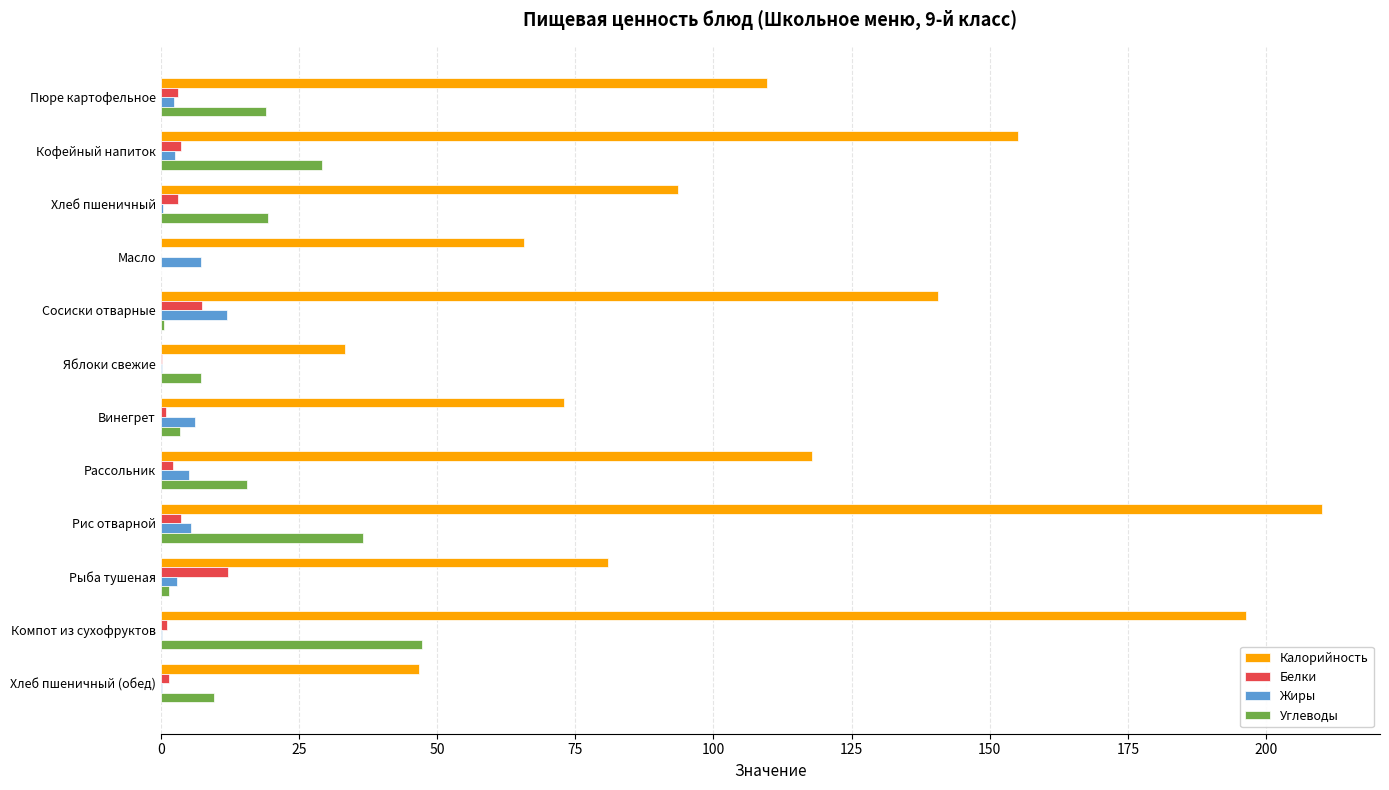

What are all the series names shown in the legend?

Калорийность, Белки, Жиры, Углеводы